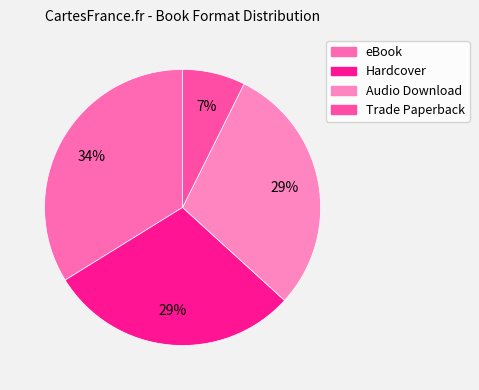

To the nearest percent, what portion does Hardcover represent?

29%